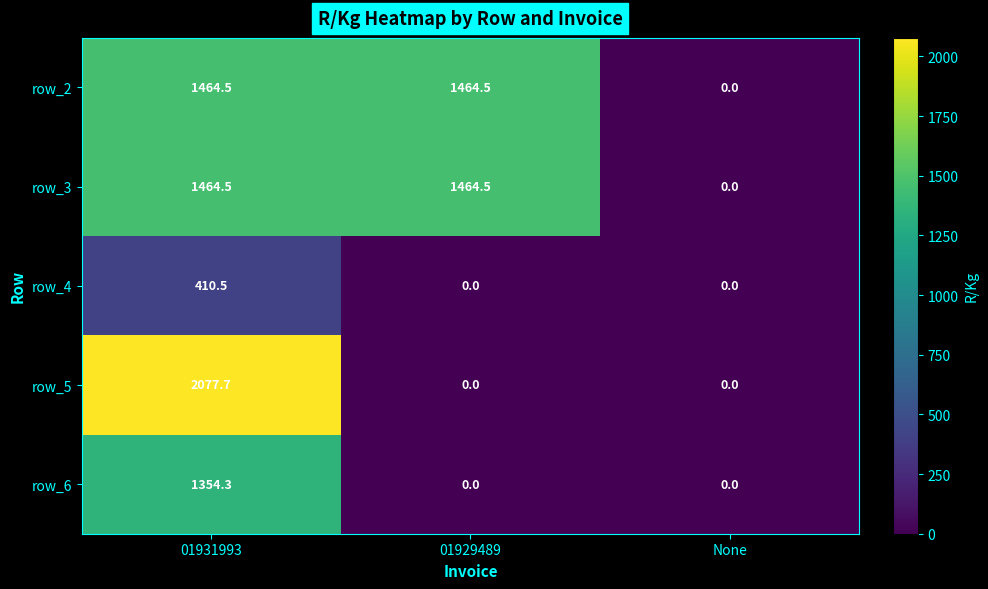

Which label corresponds to the largest value in the chart?

01931993